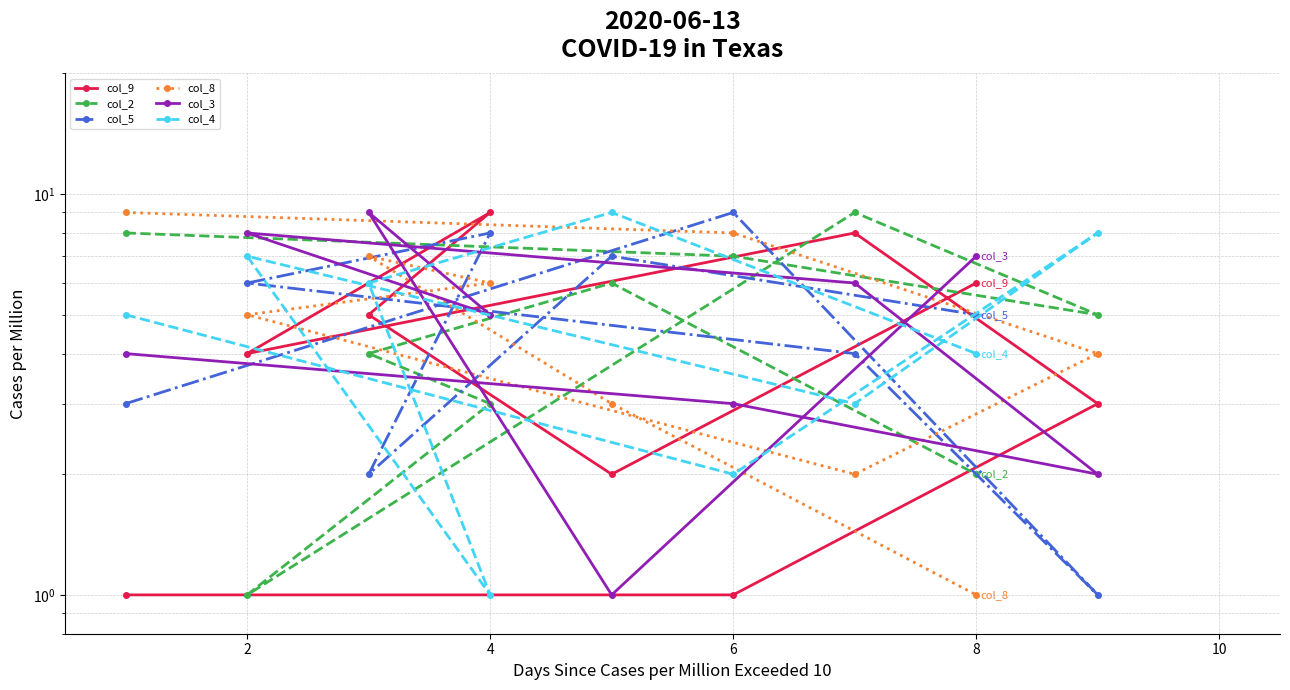

True or false: col_8 has a value of 16 at 0.

False